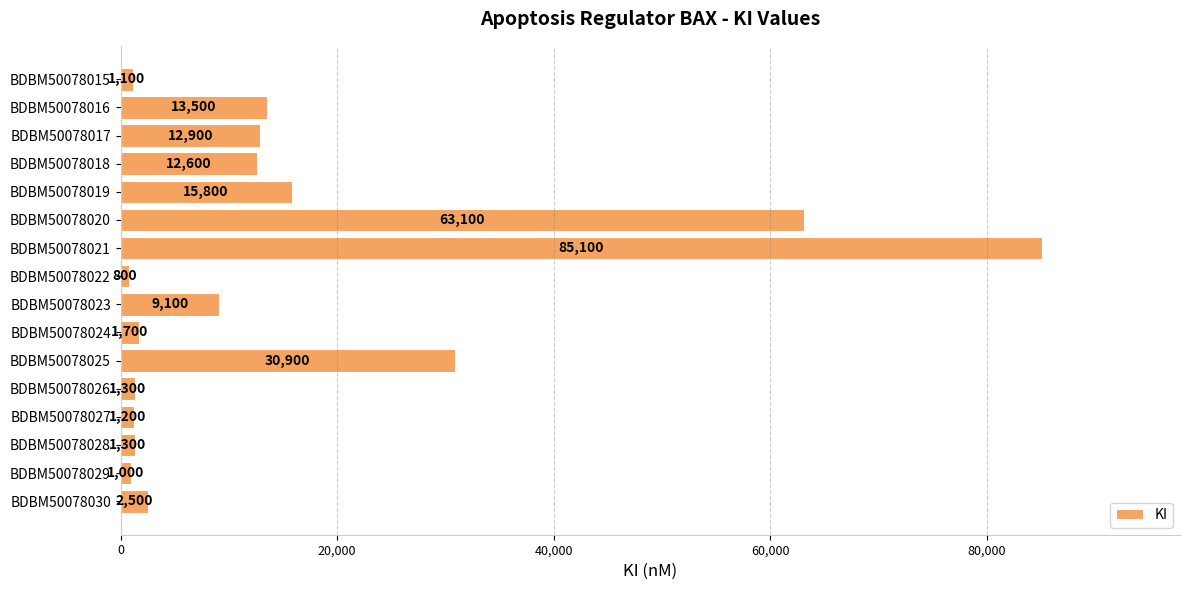

At which label is the value closest to 42950?

BDBM50078025